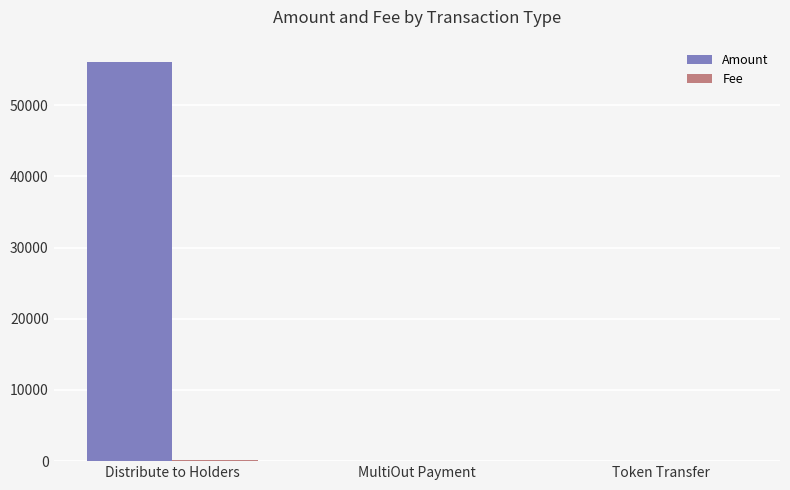

Which series changed the most between Distribute to Holders and MultiOut Payment?

Amount